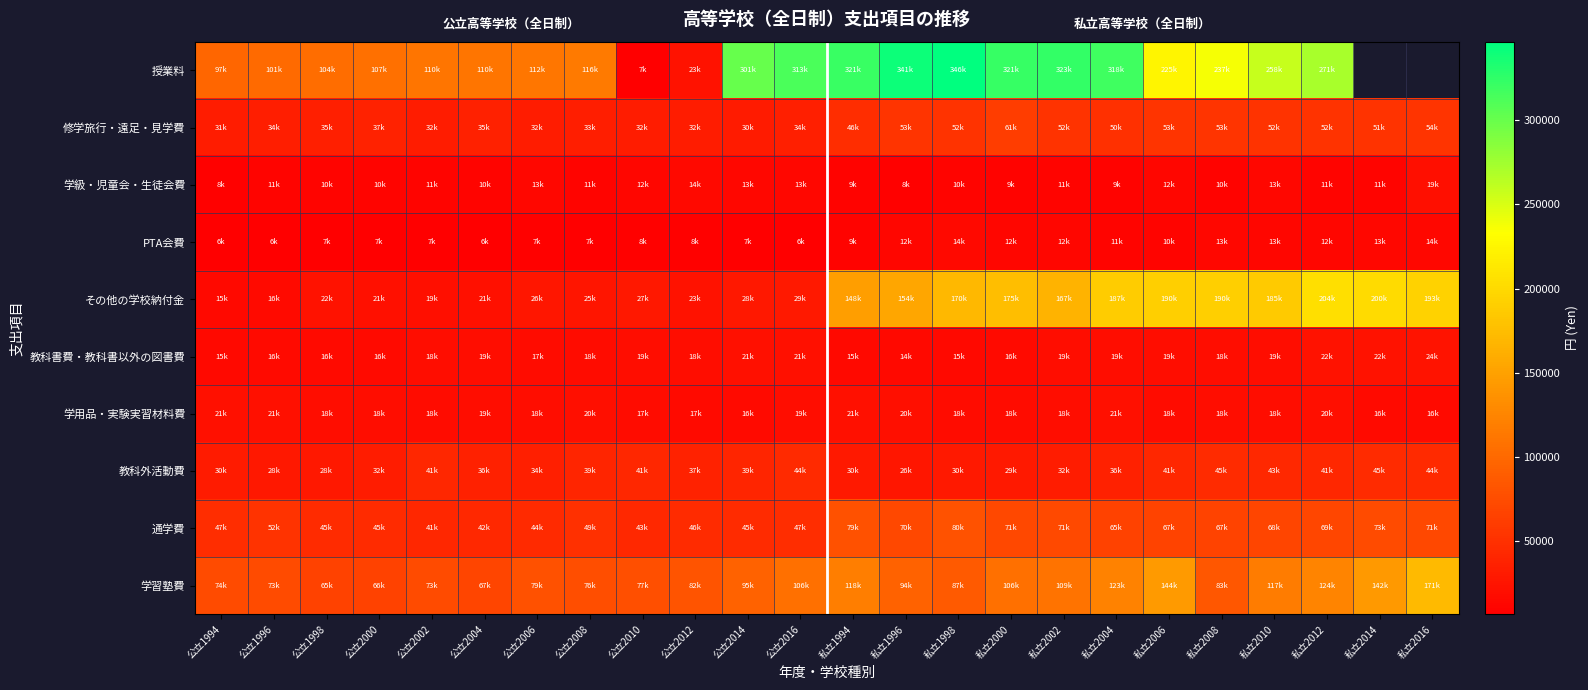

Is it true that 学級・児童会・生徒会費 equals 17324.6 at 公立2000?

False